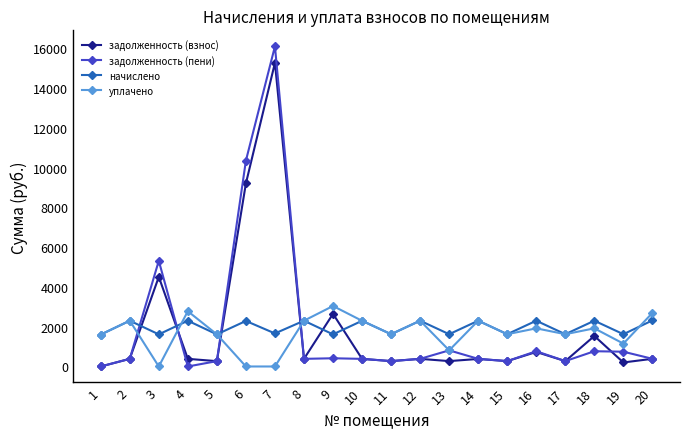

What is the value of the уплачено point at the 12th from the left?

2301.0